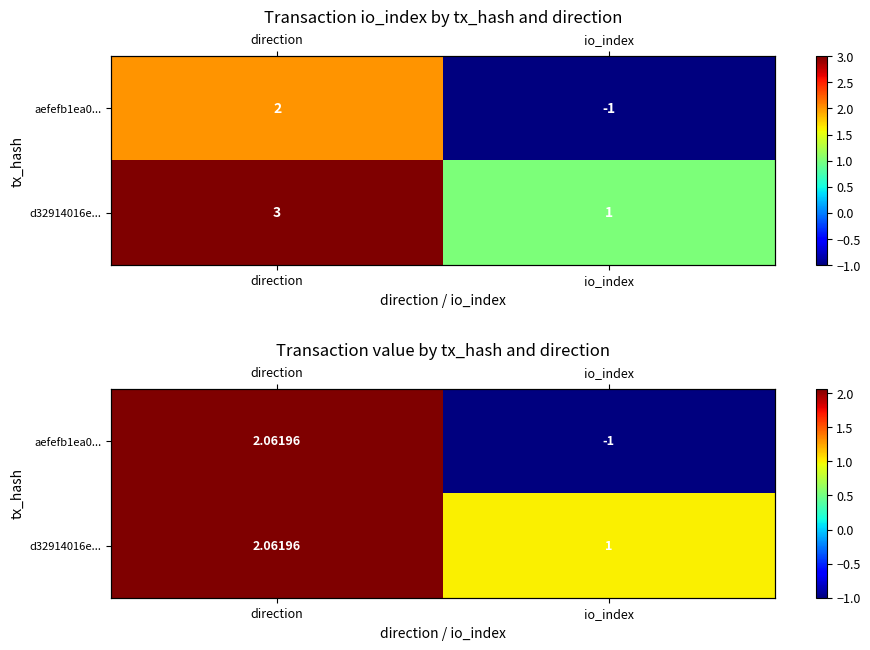

Is it true that d32914016e... equals 2.1 at direction?

True